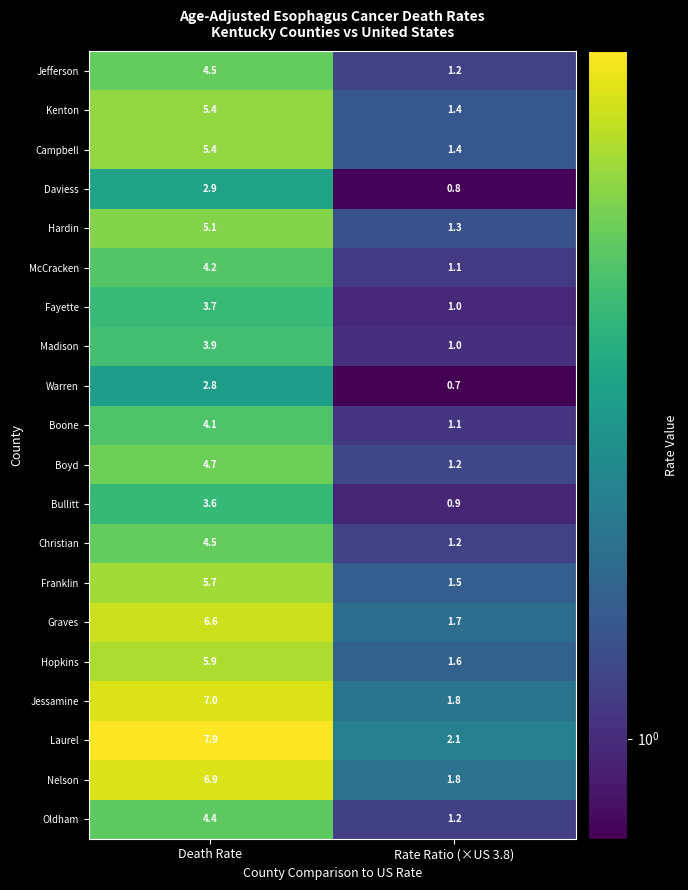

Count the number of categories in the chart.

2